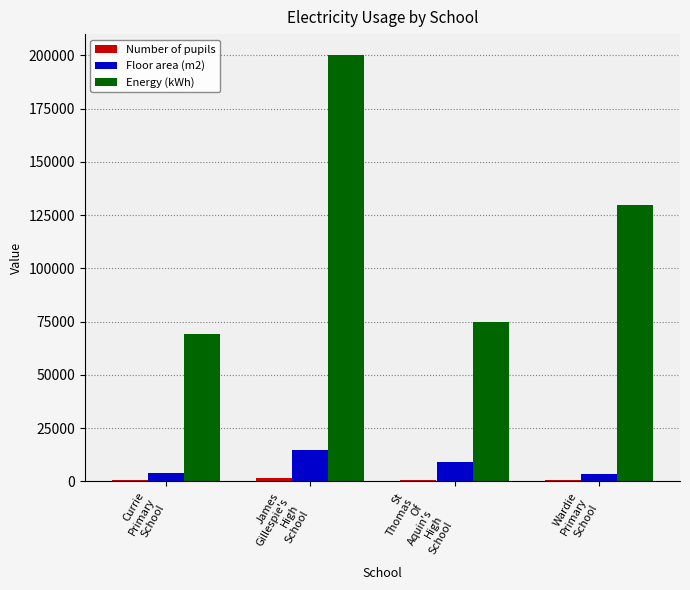

At which category is the sum across all series the highest?

James
Gillespie's
High
School